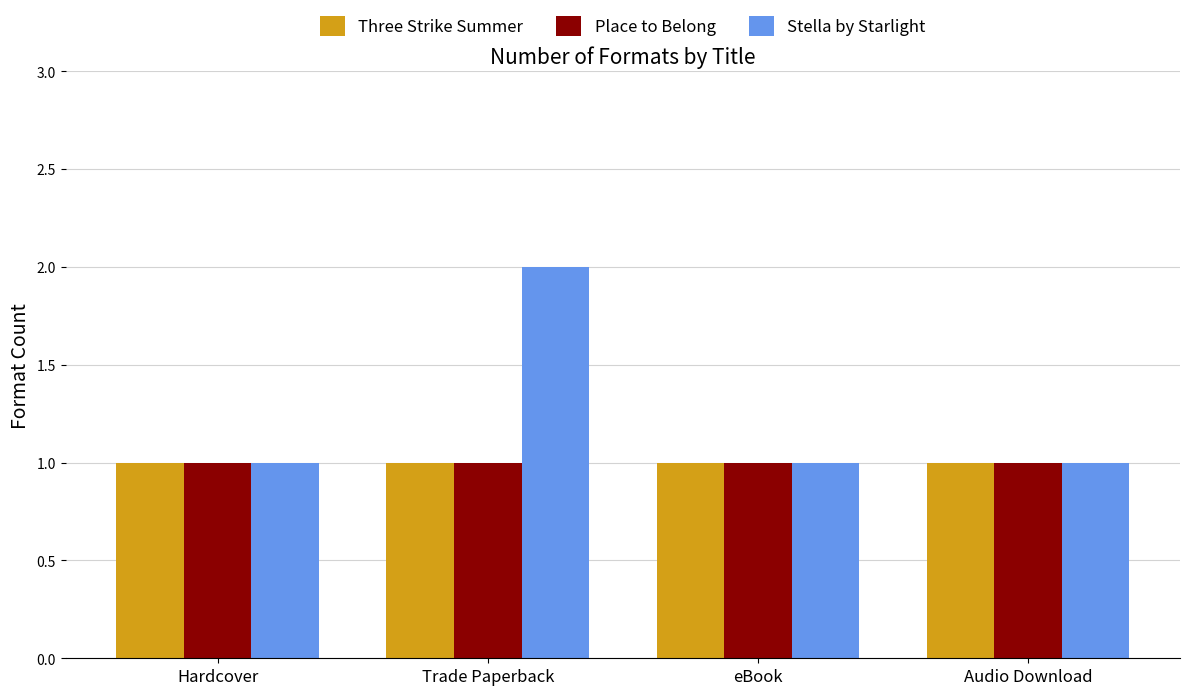

Reading left to right, list all the values displayed in this chart.

Three Strike Summer: Hardcover=1	Trade Paperback=1	eBook=1	Audio Download=1
Place to Belong: Hardcover=1	Trade Paperback=1	eBook=1	Audio Download=1
Stella by Starlight: Hardcover=1	Trade Paperback=2	eBook=1	Audio Download=1